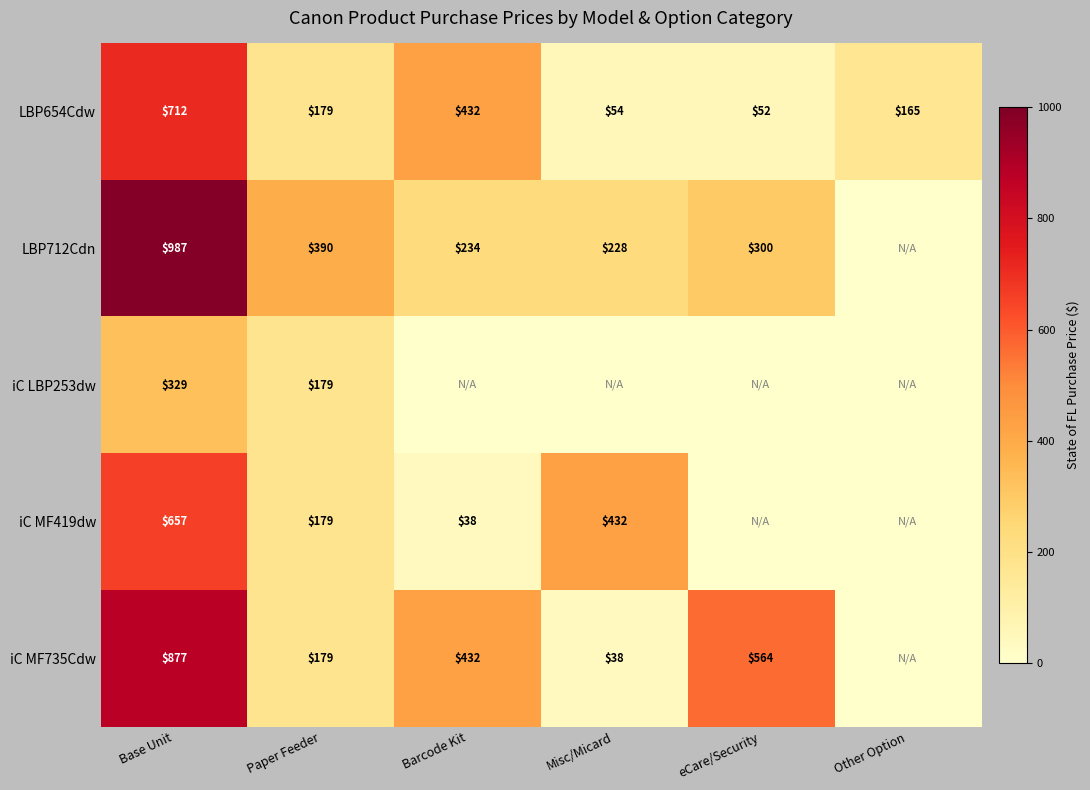

At how many categories does at least one series exceed 770?

1